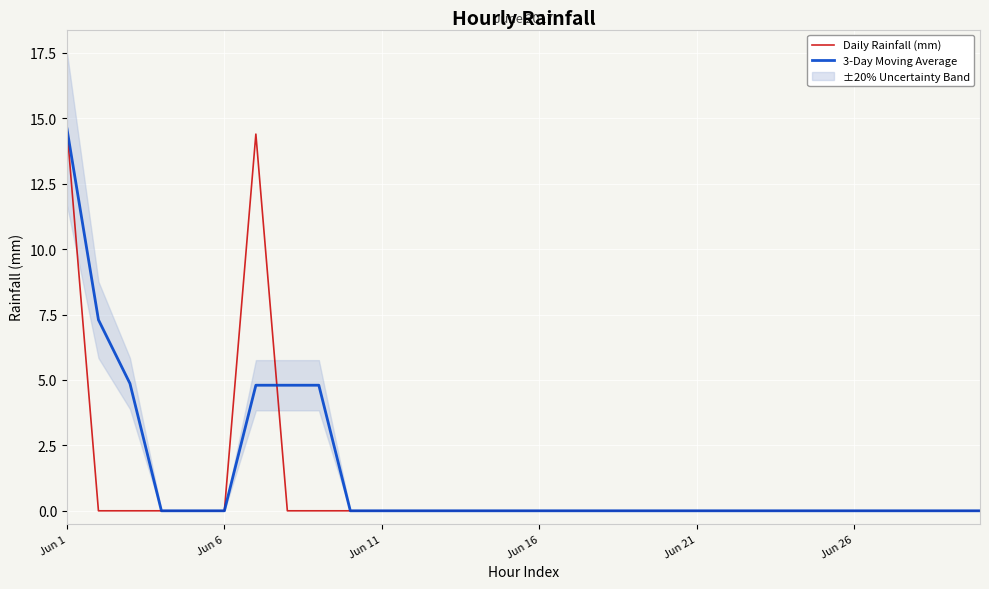

The Daily Rainfall (mm) series shows 0.0 at Jun 11. True or false?

True